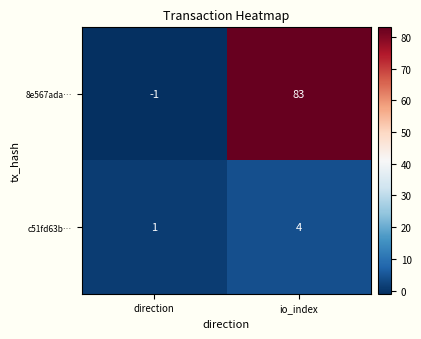

What is the difference between the 8e567ada… values at io_index and direction?

84